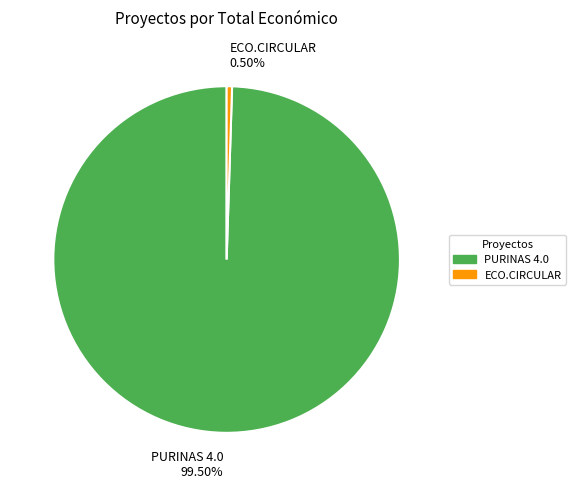

How many slices are in this pie chart?

2